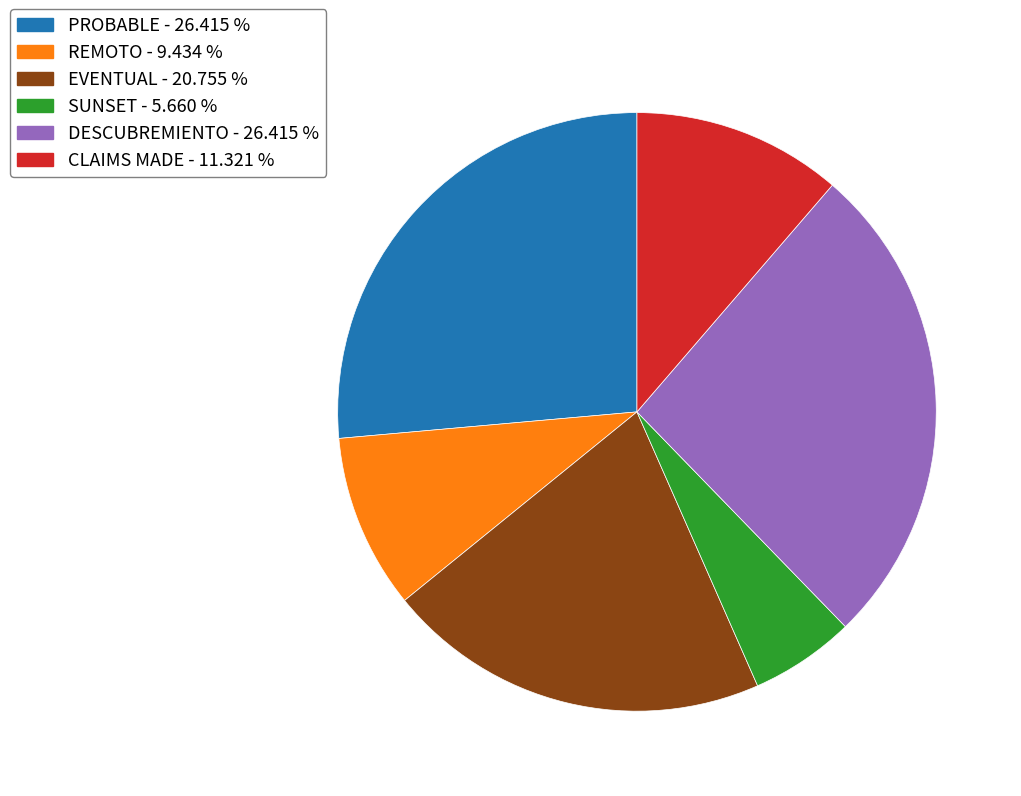

Is EVENTUAL - 20.755 % the majority of the pie?

No